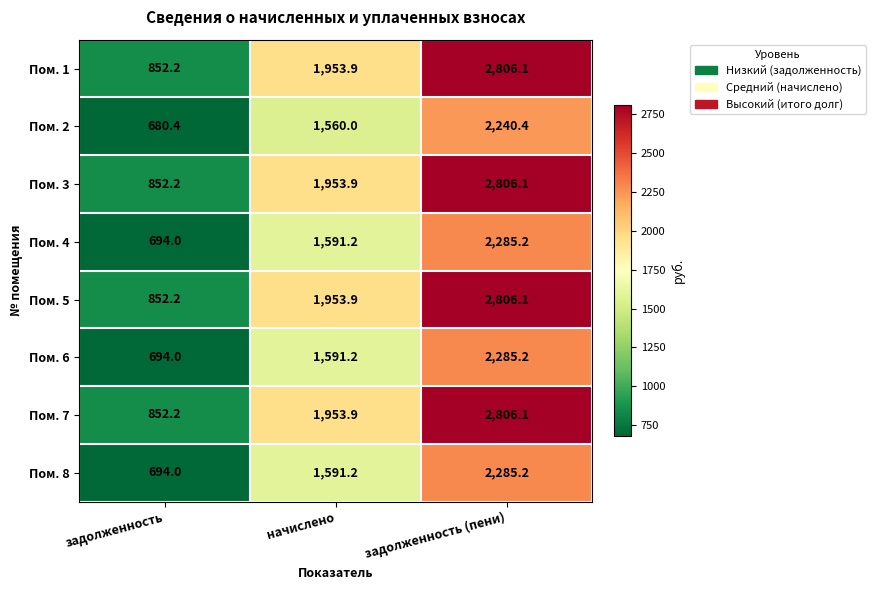

True or false: Пом. 7 has a value of 852.2 at задолженность.

True